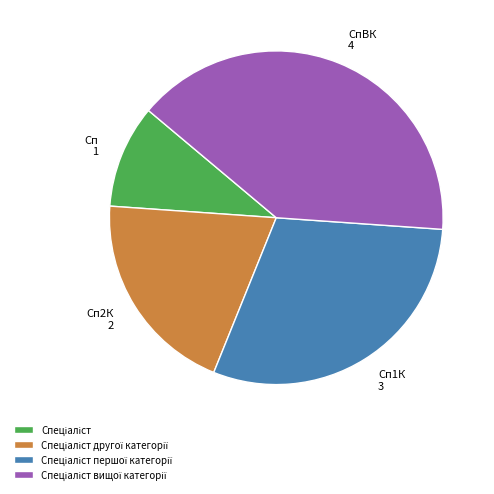

Is there a majority slice in this chart?

No